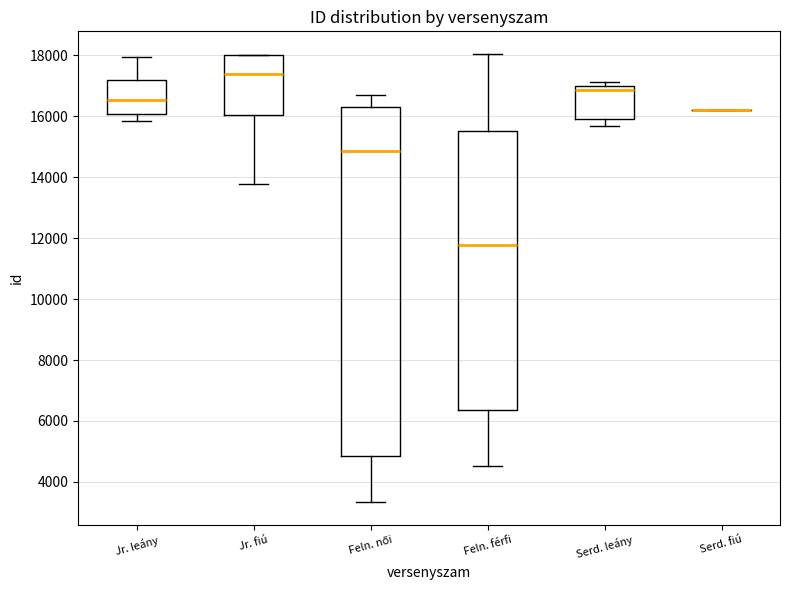

Reading left to right, transcribe this box plot: for each box, give where its median line is, the range the box spans, and where its two whiskers end, as read against the y-axis. The values are not printed on the chart, so give them approximately, as read against the axis.

Jr. leány: median 16600, box 16000 to 17200, whiskers 15800 to 18000
Jr. fiú: median 17400, box 16000 to 18000, whiskers 13800 to 18000
Feln. női: median 14800, box 4800 to 16400, whiskers 3400 to 16800
Feln. férfi: median 11800, box 6400 to 15600, whiskers 4600 to 18000
Serd. leány: median 16800, box 16000 to 17000, whiskers 15600 to 17200
Serd. fiú: box collapsed to a line at 16200, whiskers 16200 to 16200